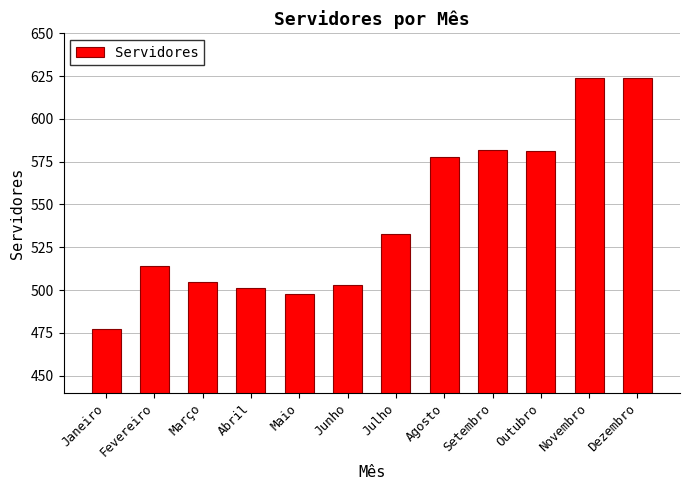

What value does the data have at Junho?

503